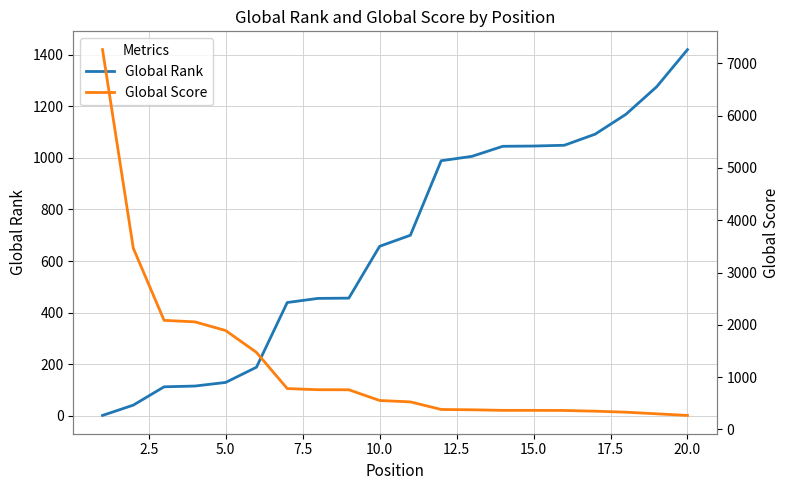

Does the chart have visible grid lines?

Yes